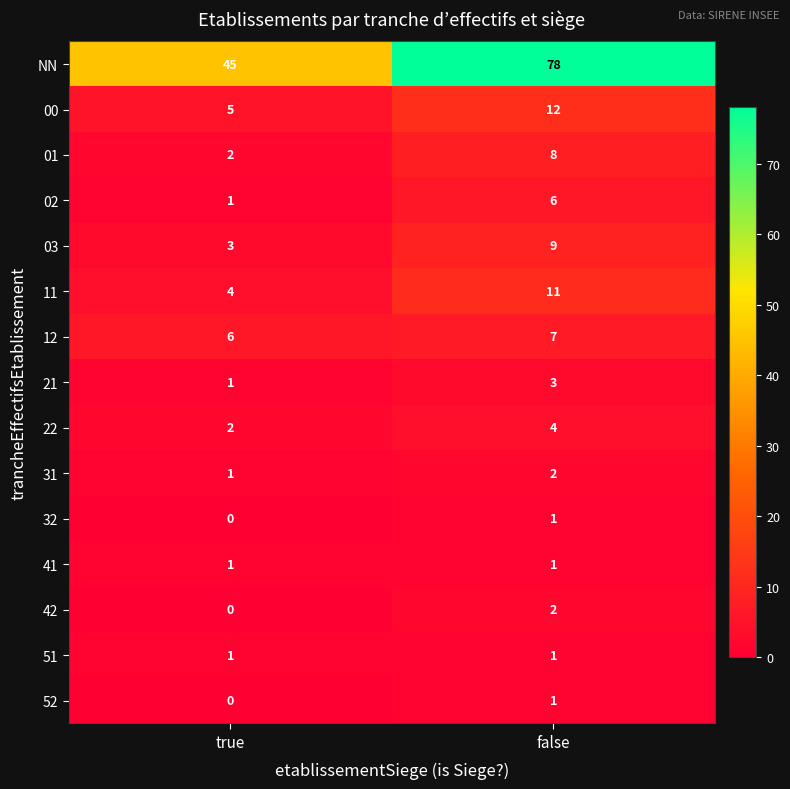

Rank the categories by 32 value from highest to lowest.

false, true